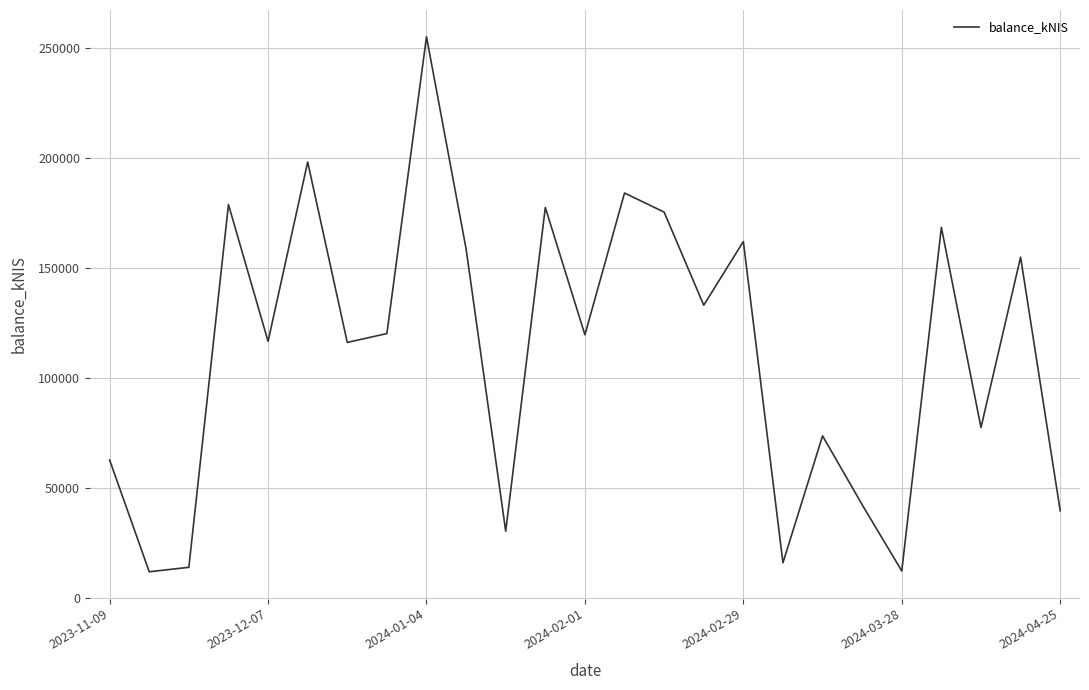

What is the difference between the maximum and minimum values?

243271.6